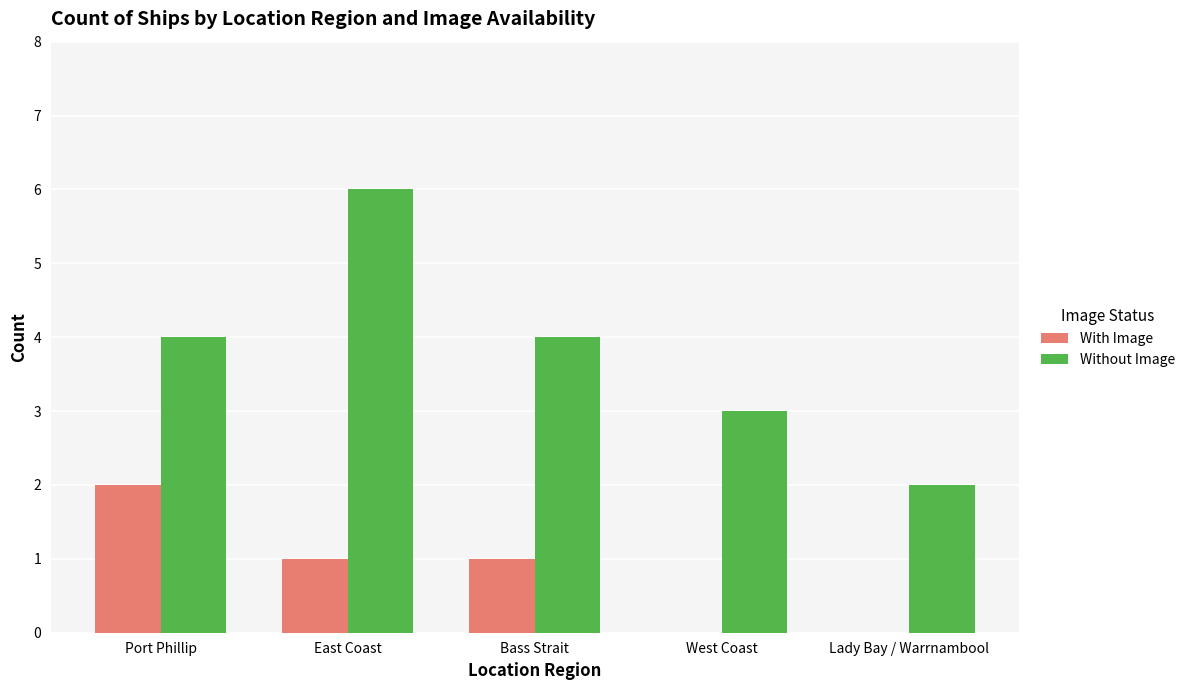

Which category has the highest value across all series?

East Coast